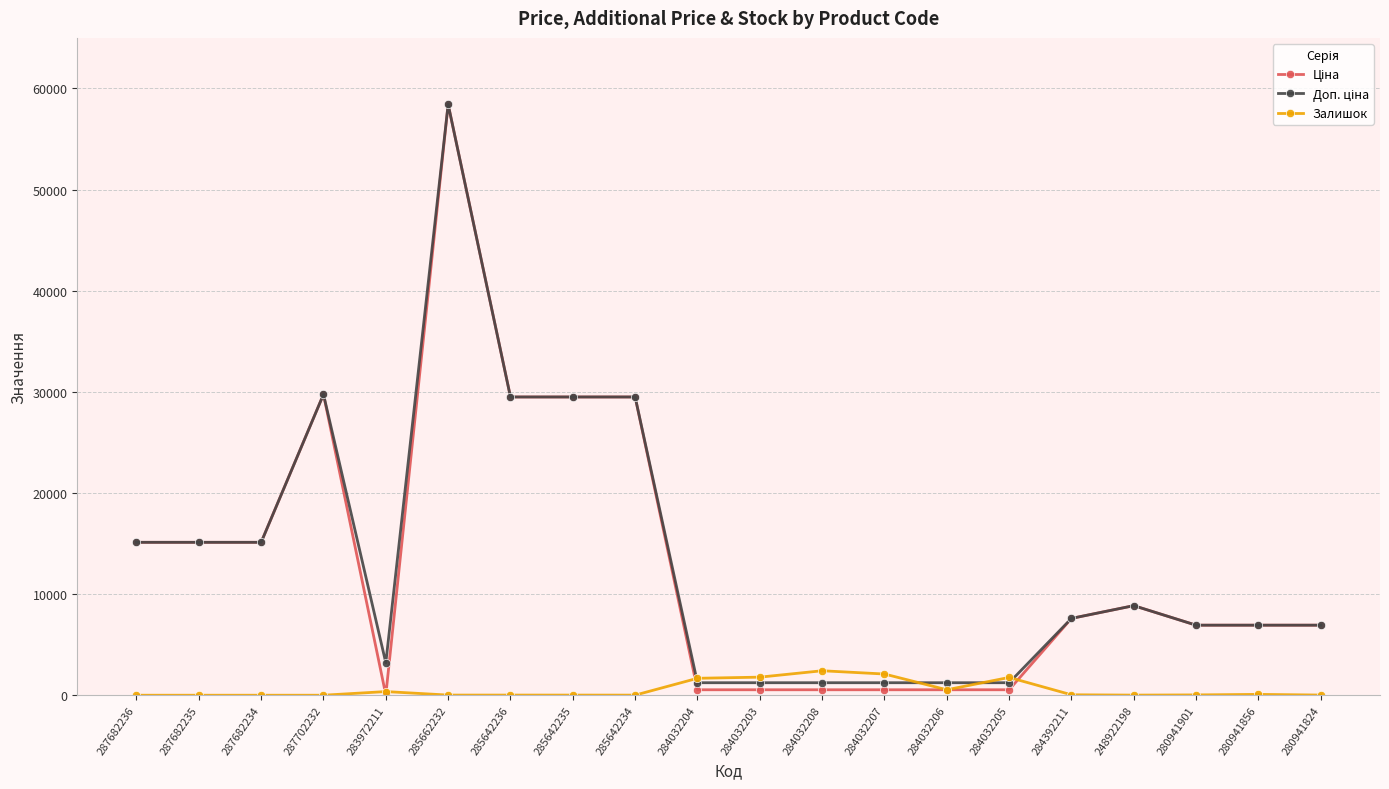

What is the greatest value displayed?

58426.5